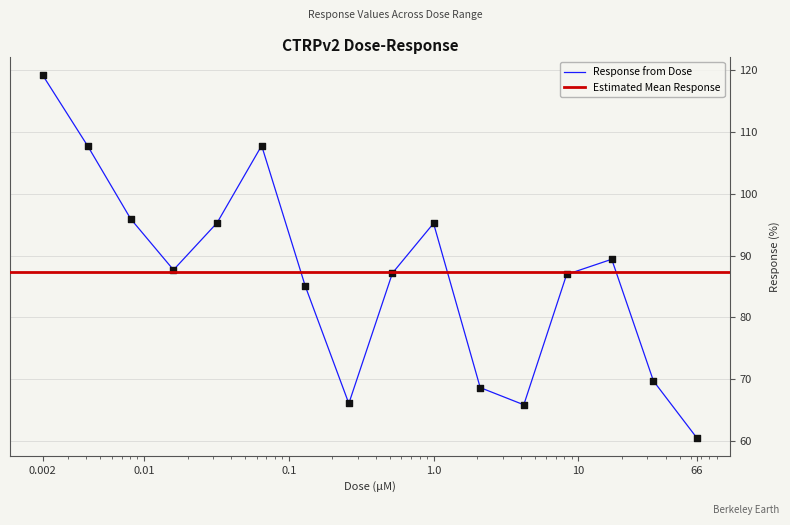

What is the ratio of the value at 8.3 to the value at 1.0?

0.9